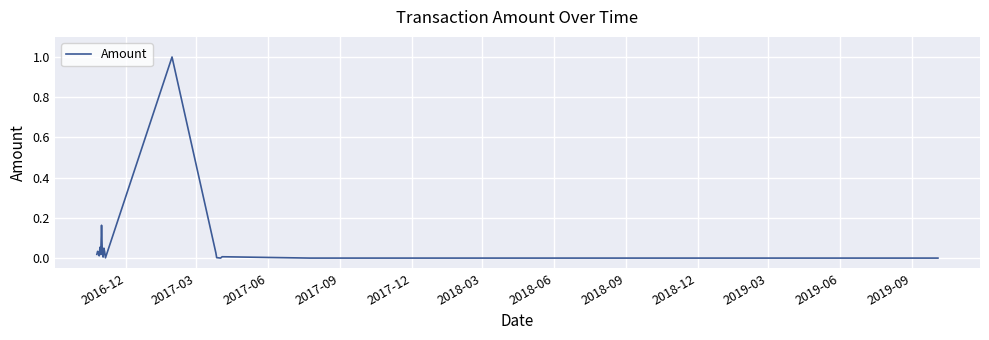

What is the maximum value shown in the chart?

1.0